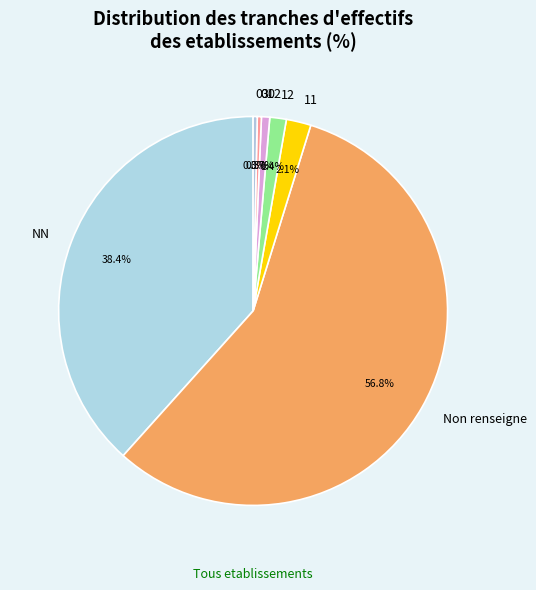

What percentage is the 02 slice, to the nearest percent?

1%